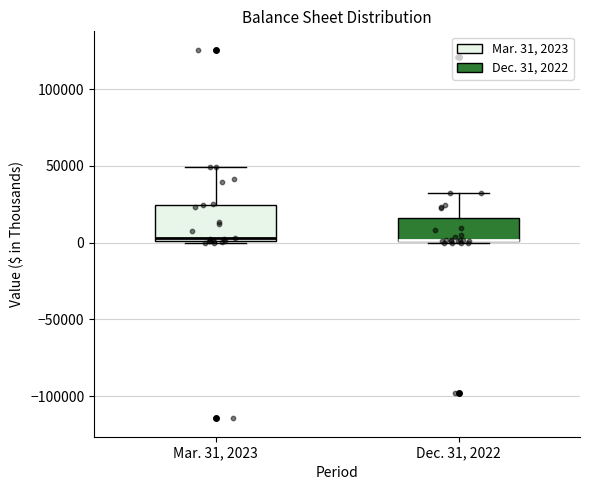

Comparing the boxes themselves (not the whiskers), which one is the tallest?

Mar. 31, 2023